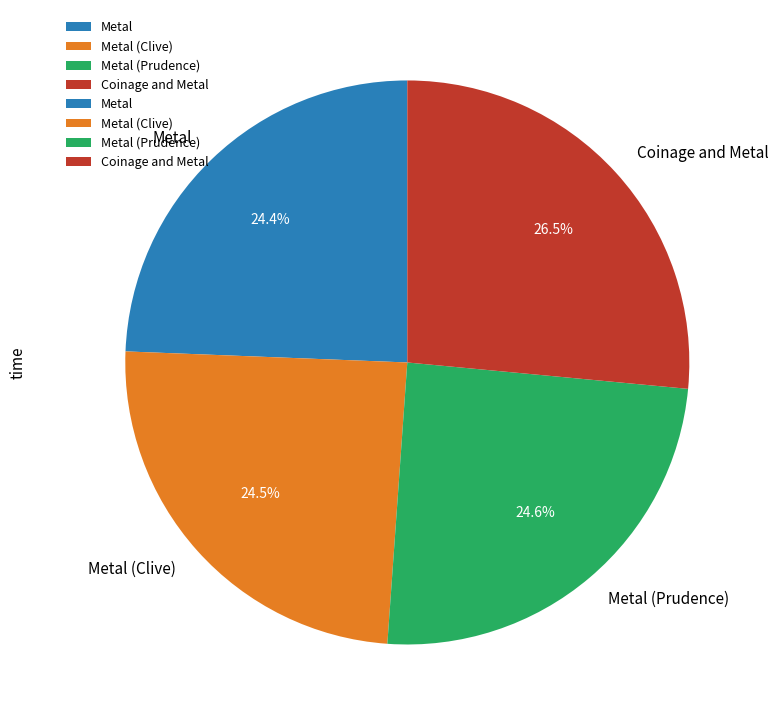

Which slice is the largest?

Coinage and Metal